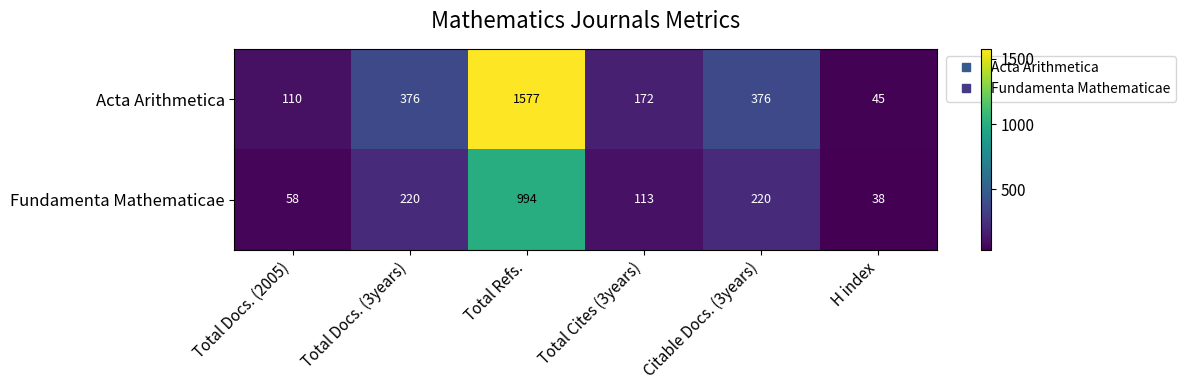

Count the number of data series in this chart.

2